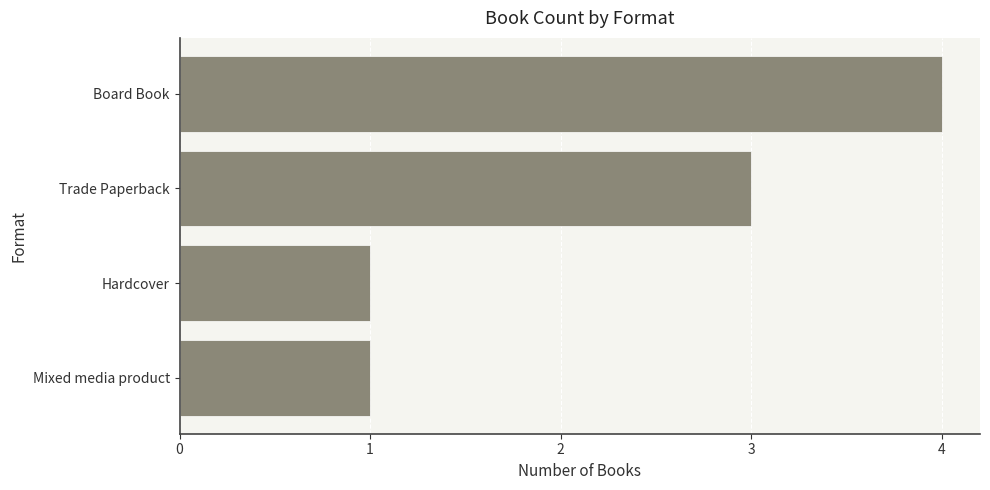

Between Mixed media product and Board Book, which is larger?

Board Book